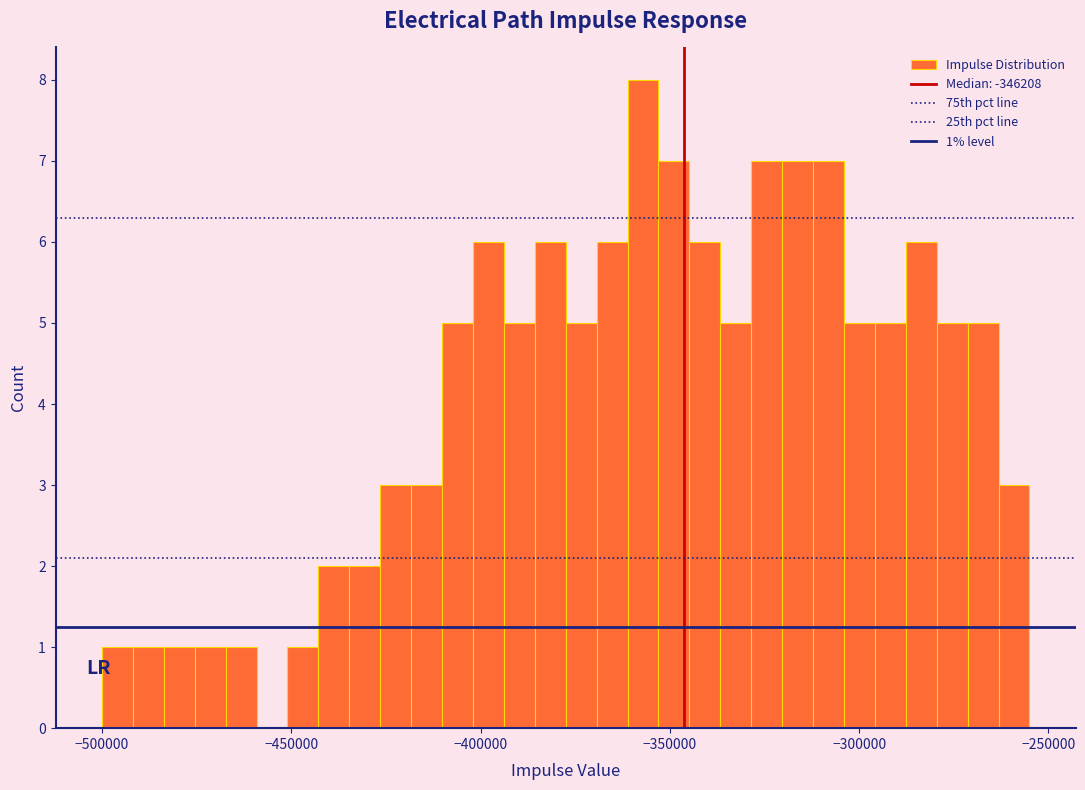

Read against the x-axis, roughly where is the centre of the tallest bar?

-355000